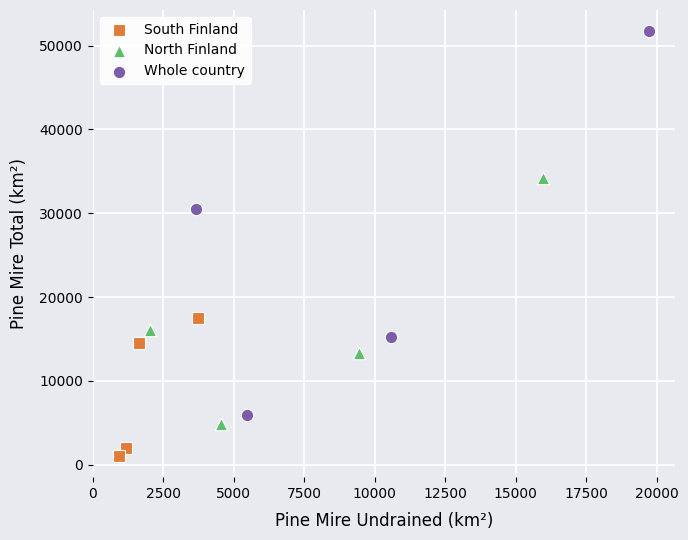

Which series contains the lowest Y value?

South Finland